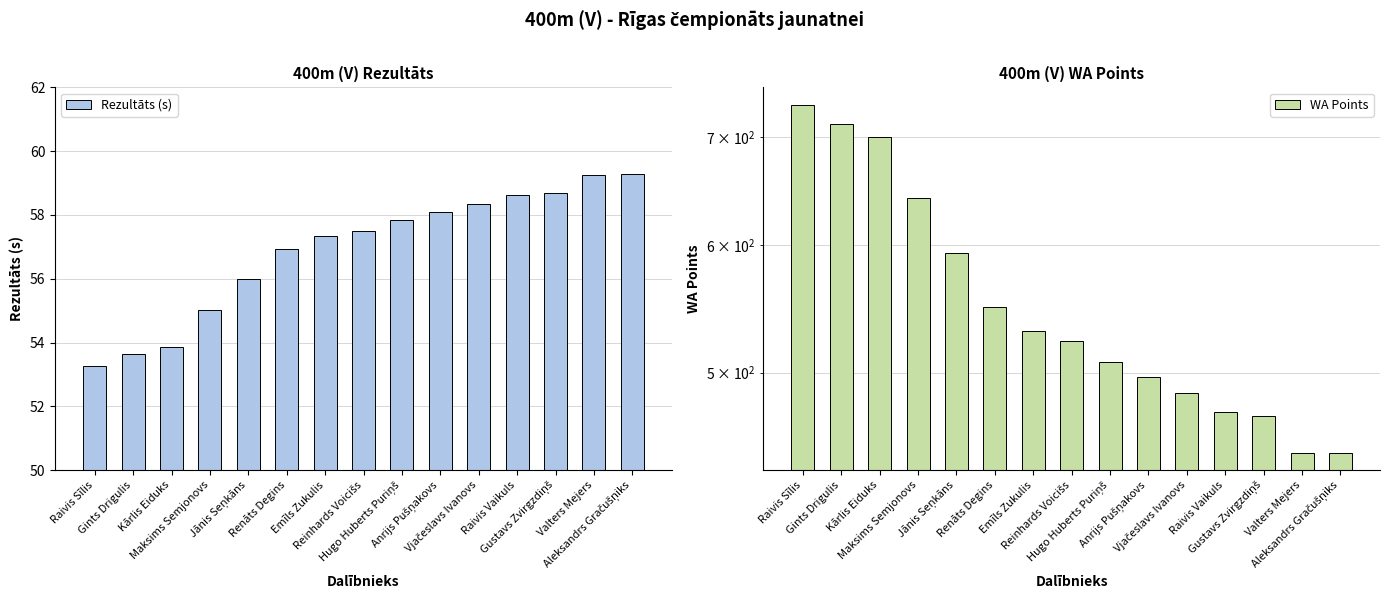

What is the difference between the second highest and second lowest values in the Rezultāts (s) series?

5.6